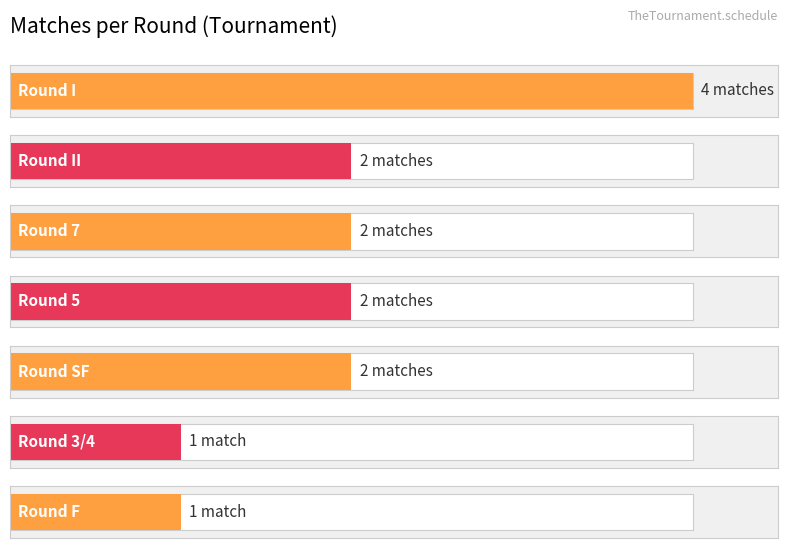

At which category does the chart reach its peak across all series?

I